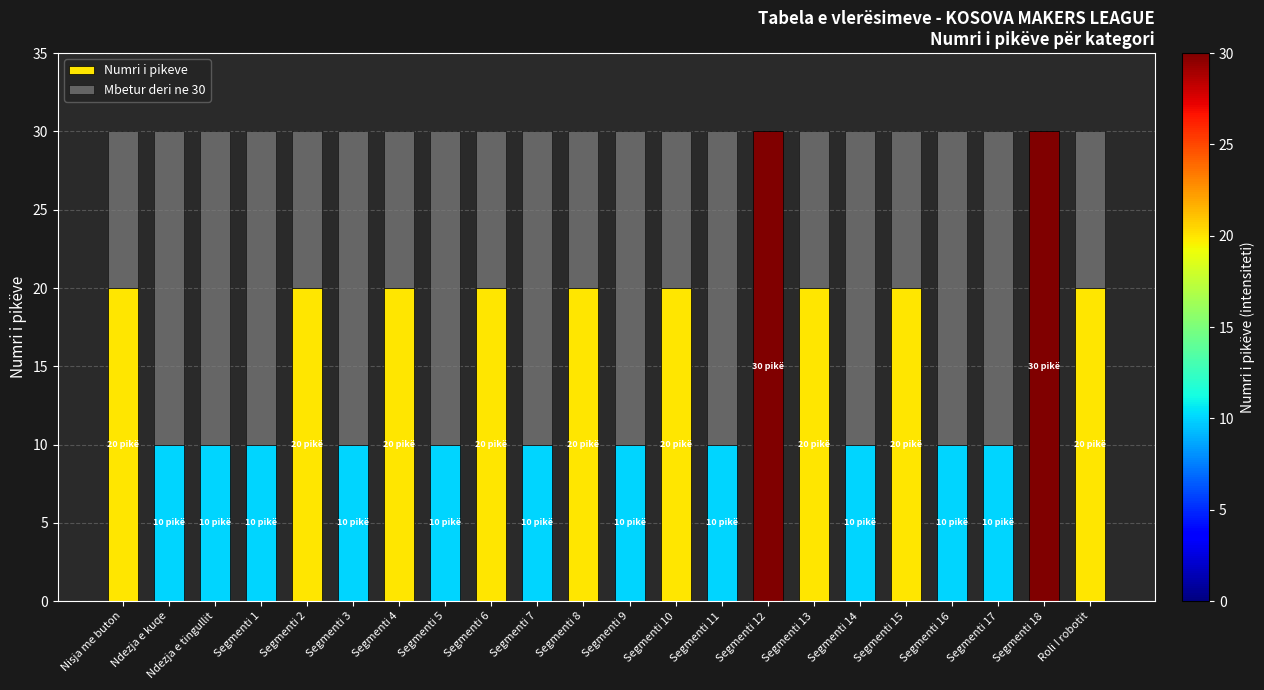

What is the sum of all Numri i pikeve values?

350